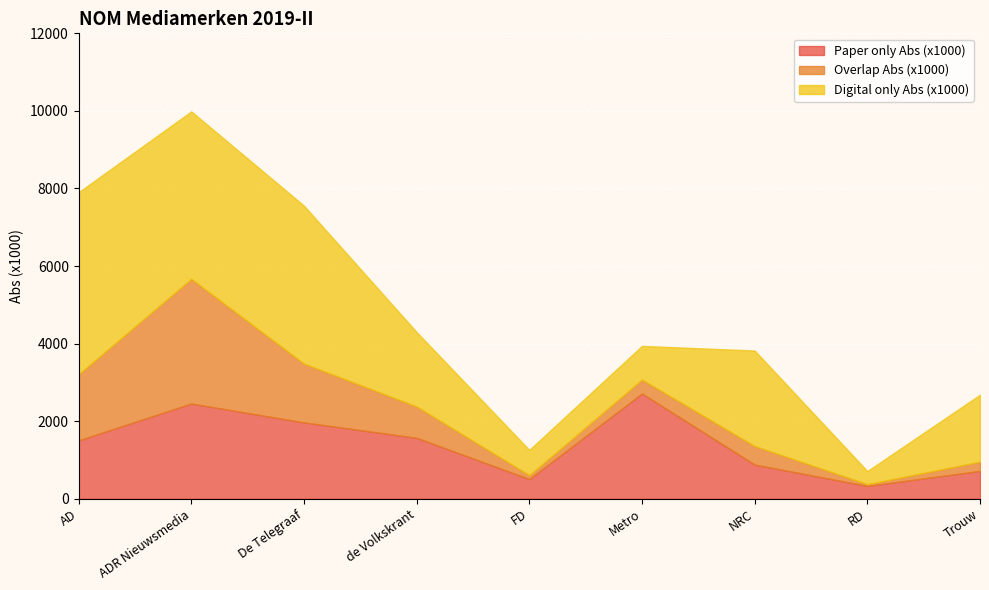

What is the difference between the second highest and second lowest values in the Overlap Abs (x1000) series?

1605